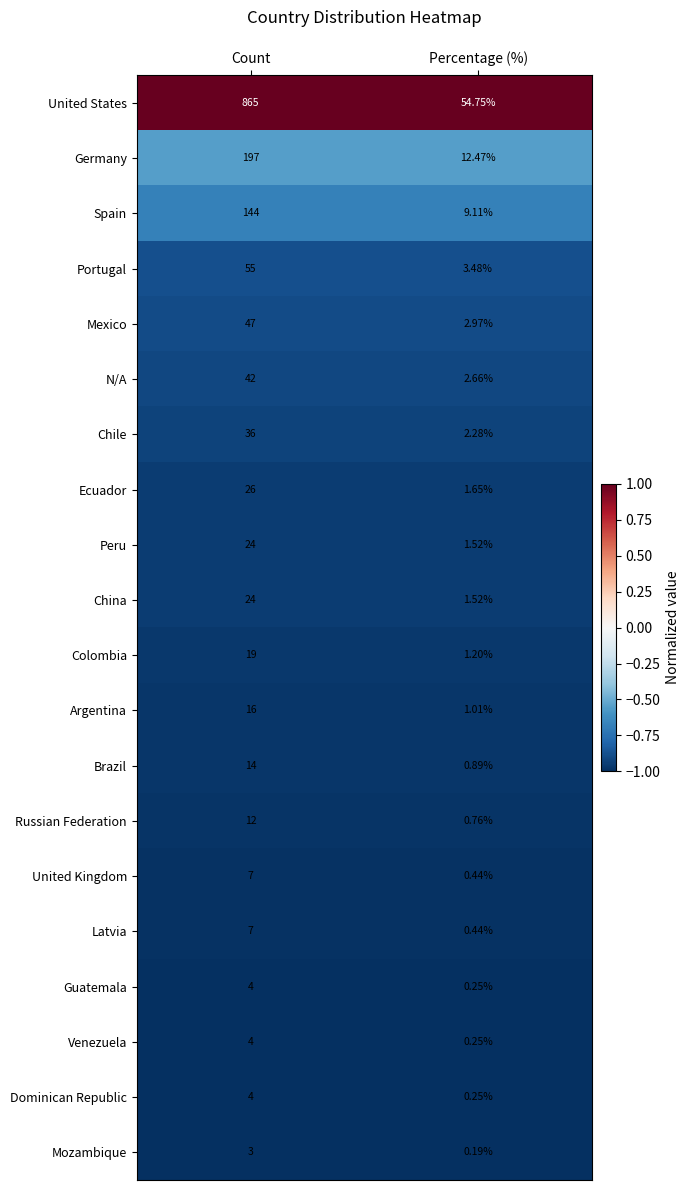

Which label corresponds to the smallest value in the chart?

Percentage (%)